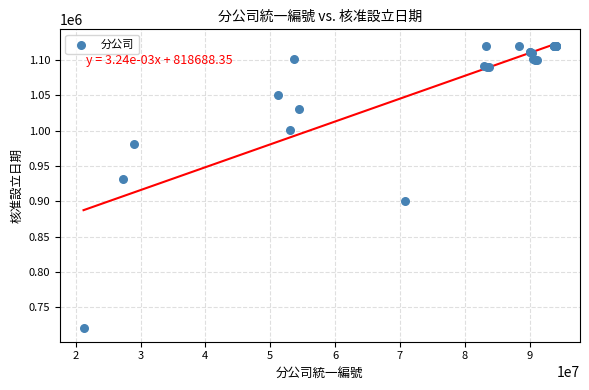

What Y value in the scatter plot is closest to 920772?

931118